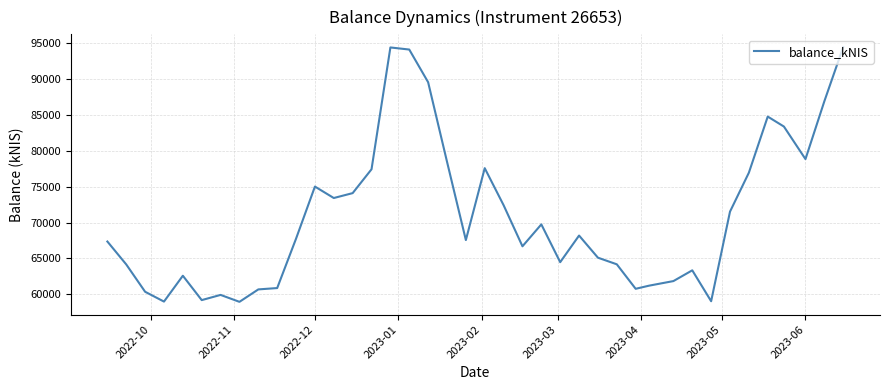

What is the difference between the maximum and second lowest values?

35510.4